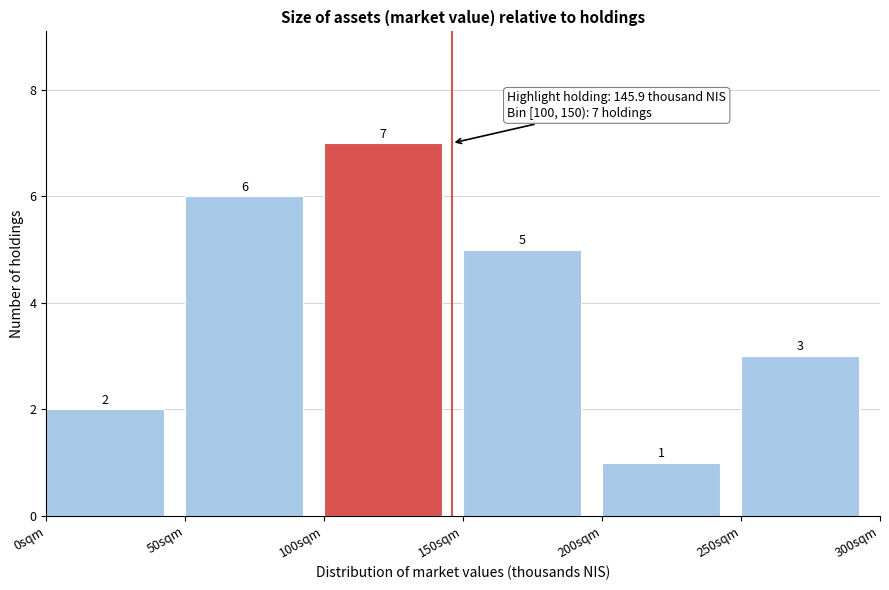

Reading left to right, list every bar in this chart as the range it spans on the x-axis followed by its height.

0 to 50: 2
50 to 100: 6
100 to 150: 7
150 to 200: 5
200 to 250: 1
250 to 300: 3